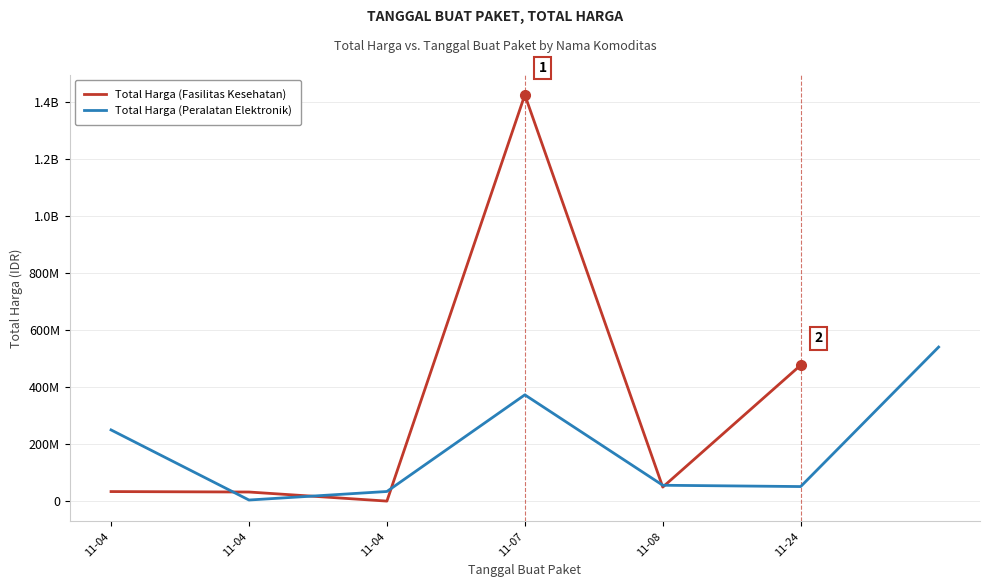

The chart shows a value of 34292000 at 11-04. True or false?

True